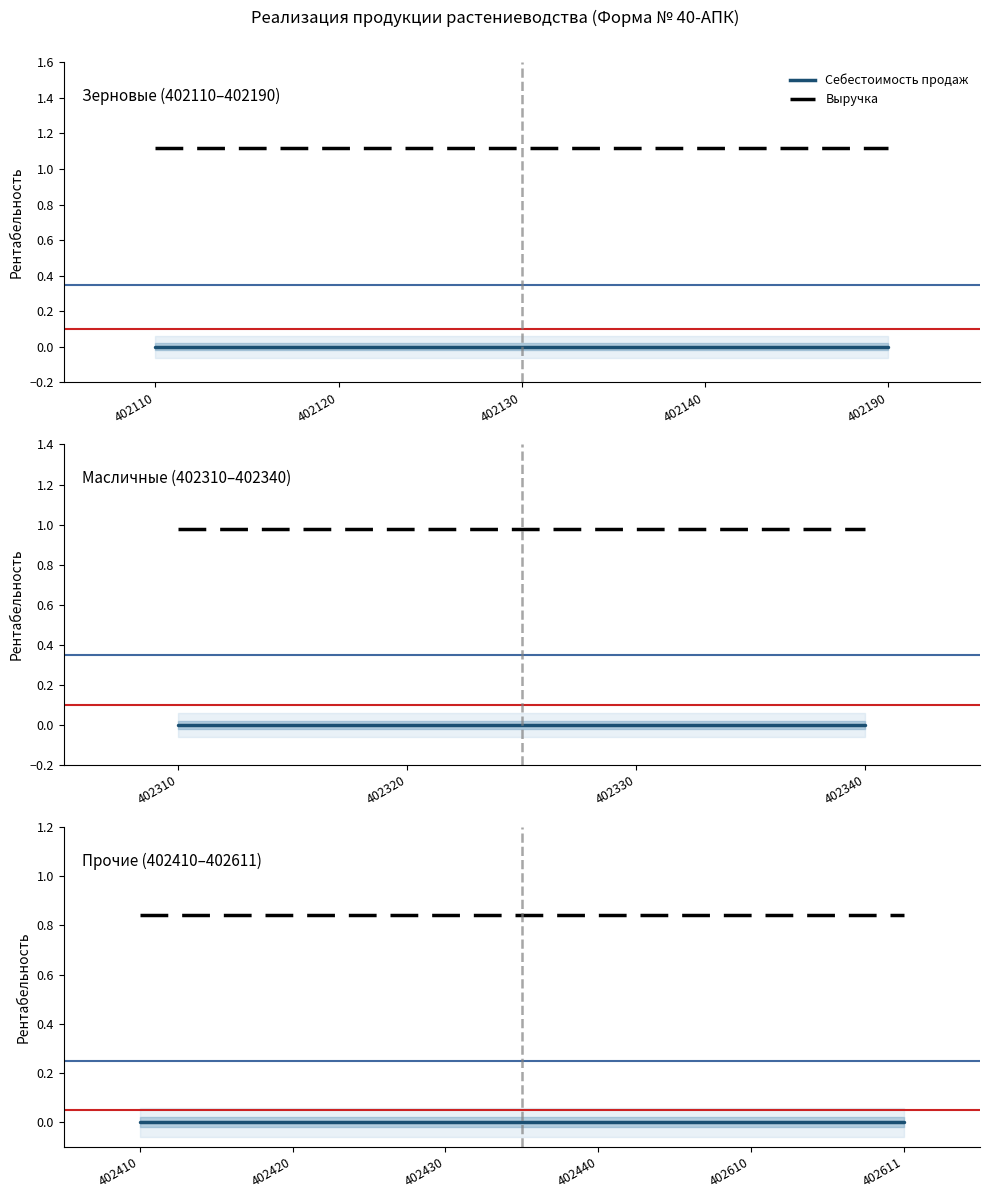

Where is Выручка nearest to the value 0?

402410